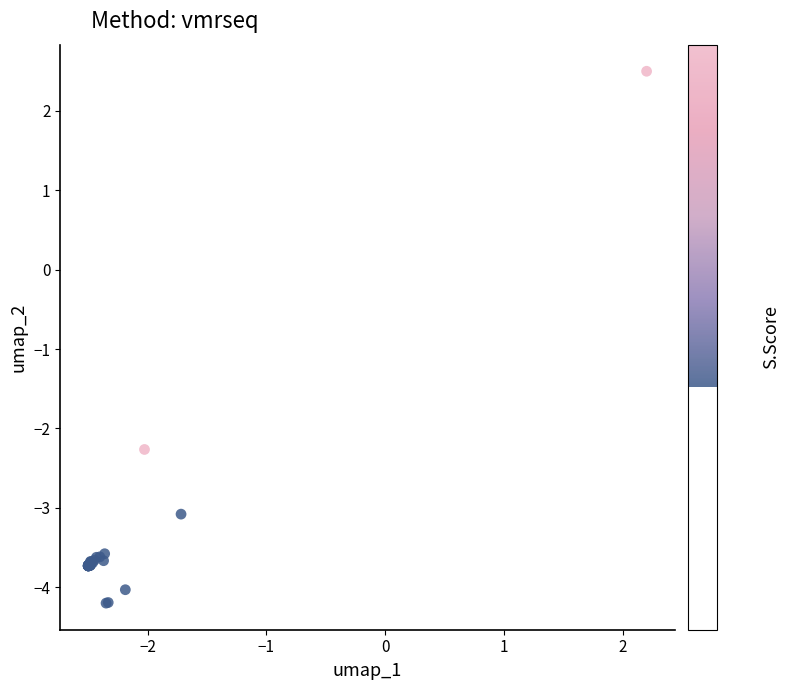

What Y value in the scatter plot is closest to 0?

-2.3